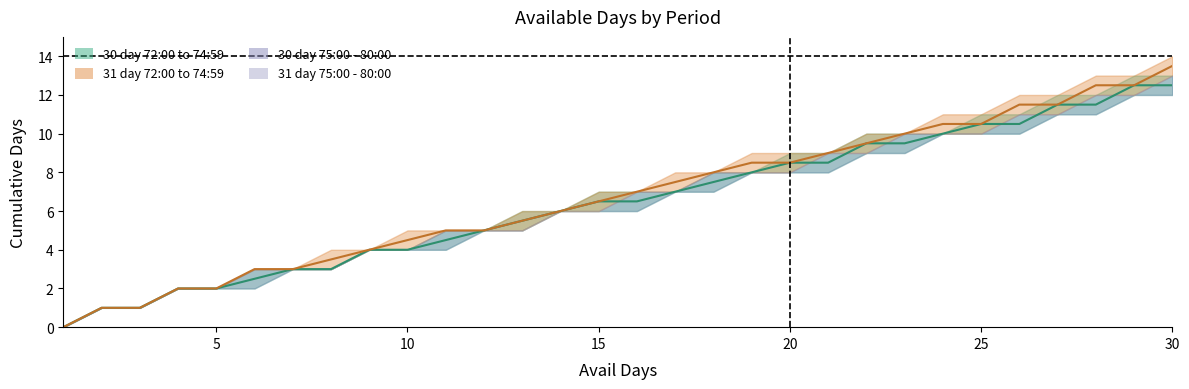

Reading left to right, extract all data points from this chart.

30 day 72:00 to 74:59: 1=0.0	2=1.0	3=1.0	4=2.0	5=2.0	6=2.5	7=3.0	8=3.0	9=4.0	10=4.0	11=4.5	12=5.0	13=5.5	14=6.0	15=6.5	16=6.5	17=7.0	18=7.5	19=8.0	20=8.5	21=8.5	22=9.5	23=9.5	24=10.0	25=10.5	26=10.5	27=11.5	28=11.5	29=12.5	30=12.5
31 day 72:00 to 74:59: 1=0.0	2=1.0	3=1.0	4=2.0	5=2.0	6=3.0	7=3.0	8=3.5	9=4.0	10=4.5	11=5.0	12=5.0	13=5.5	14=6.0	15=6.5	16=7.0	17=7.5	18=8.0	19=8.5	20=8.5	21=9.0	22=9.5	23=10.0	24=10.5	25=10.5	26=11.5	27=11.5	28=12.5	29=12.5	30=13.5